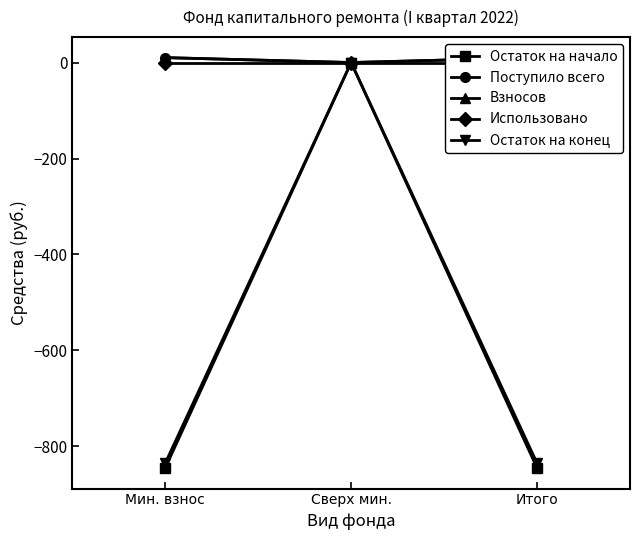

True or false: Взносов has a value of -6.0 at Сверх мин..

False